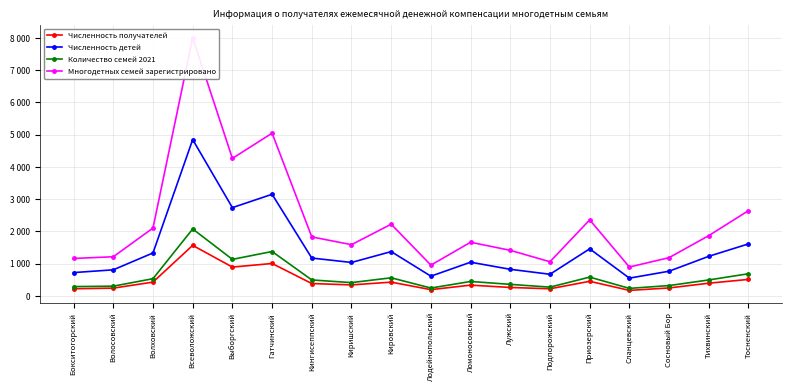

True or false: Многодетных семей зарегистрировано and Численность детей intersect in this chart.

False